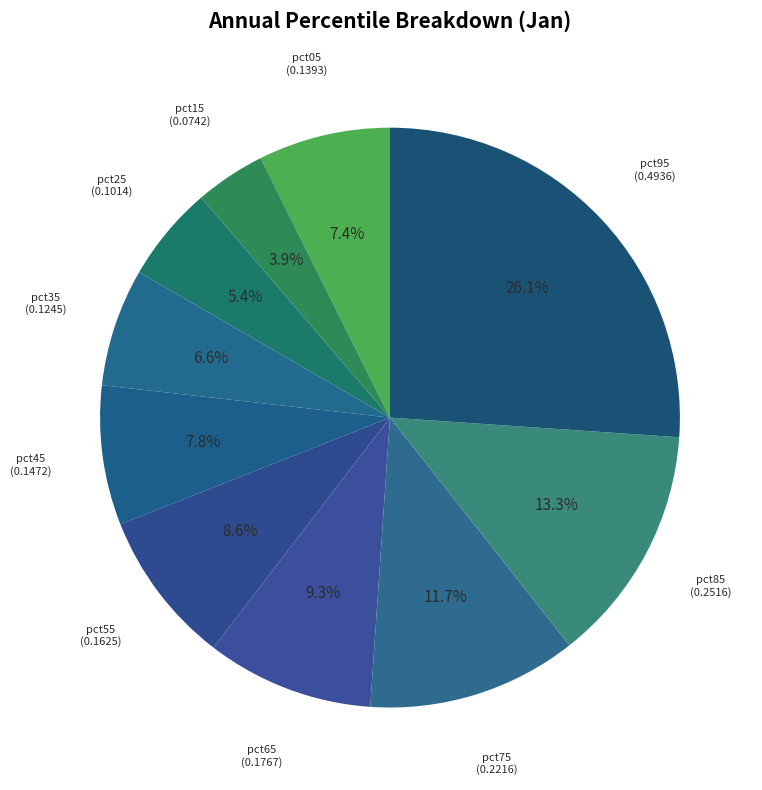

Rank the categories by value from lowest to highest.

pct15, pct25, pct35, pct05, pct45, pct55, pct65, pct75, pct85, pct95